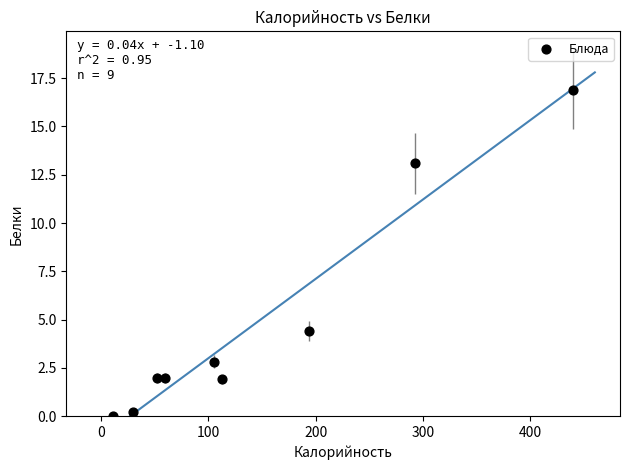

What Y value in the scatter plot is closest to 8?

4.4